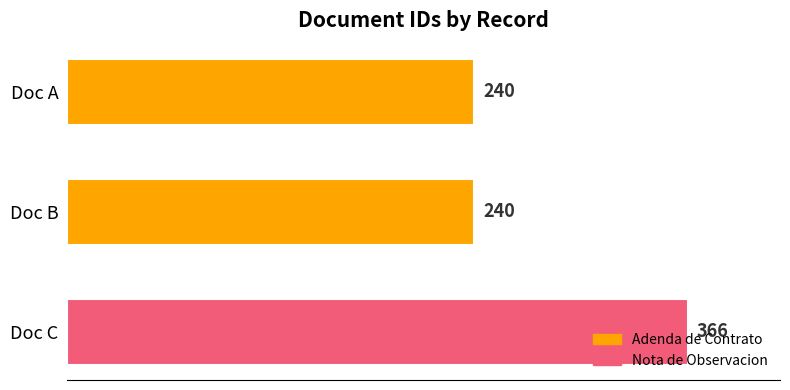

What is the sum of all values?

846